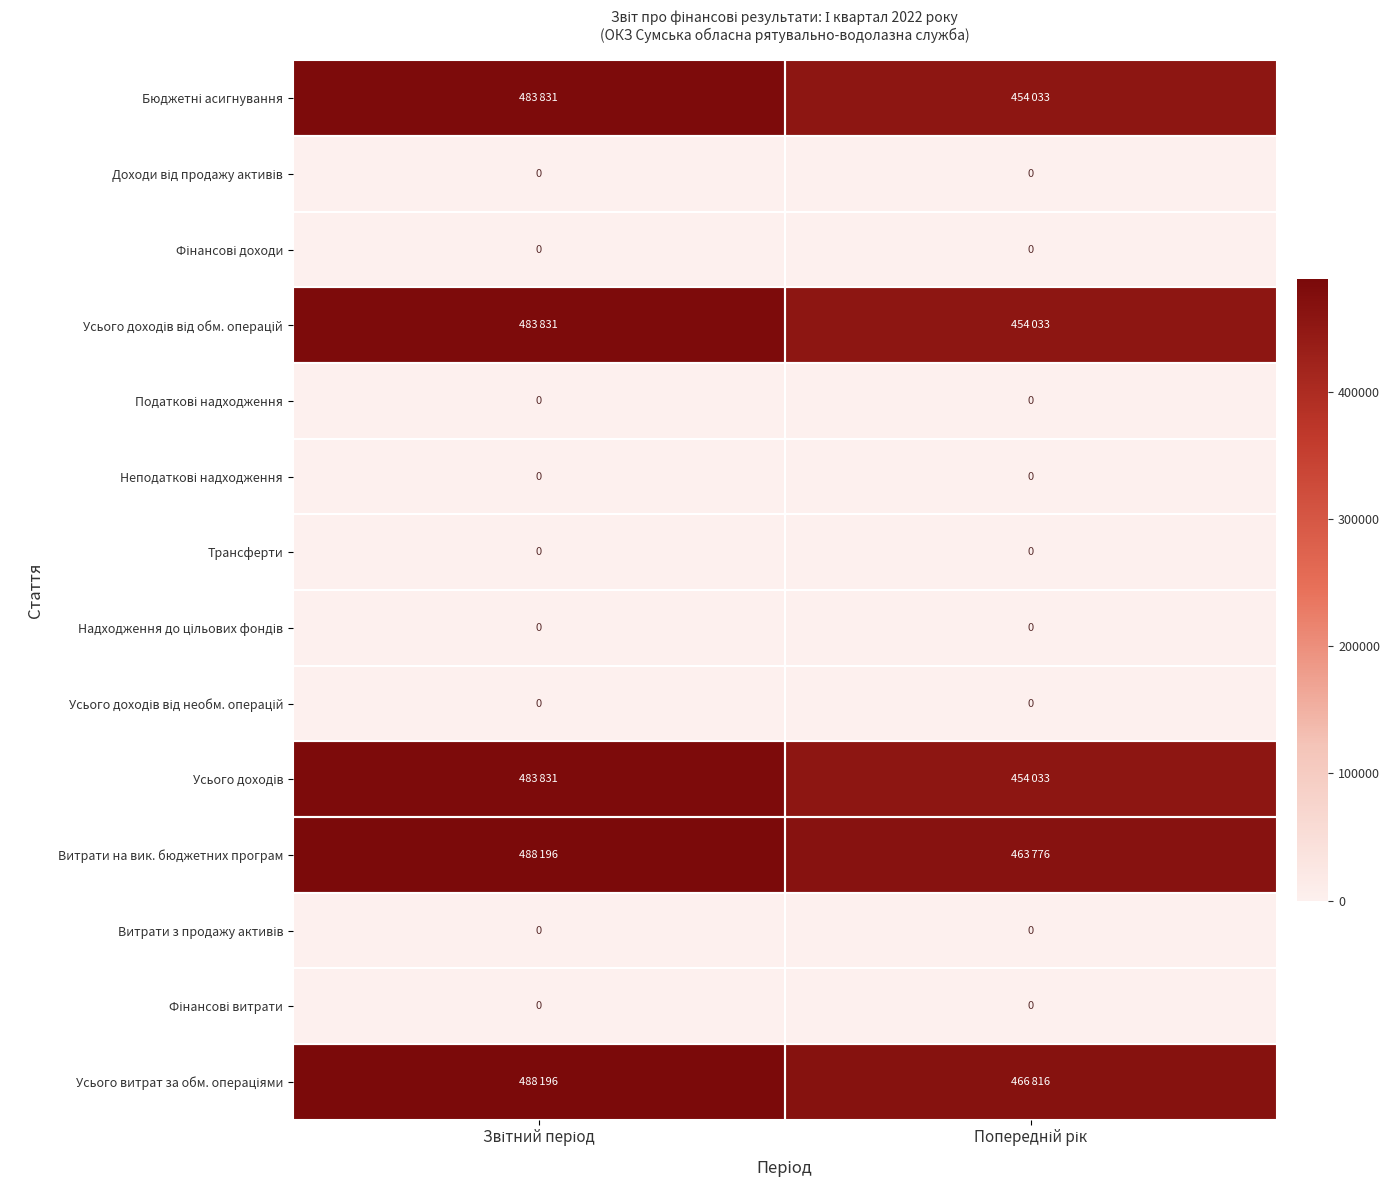

Which series has the largest total across all categories?

Усього витрат за обм. операціями